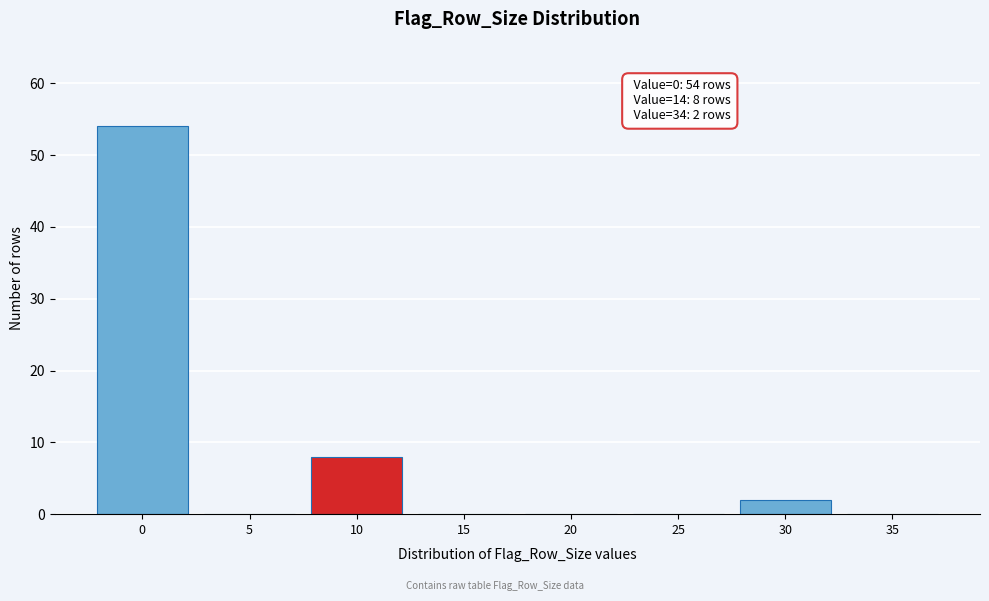

Reading left to right, transcribe all the data shown in this chart.

0=54	5=0	10=8	15=0	20=0	25=0	30=2	35=0